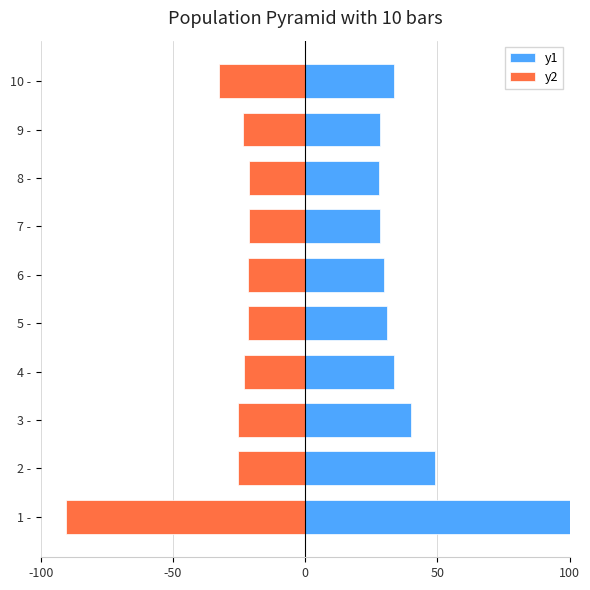

What is the sum of the y2 values at 3 - and 1 -?

-116.1